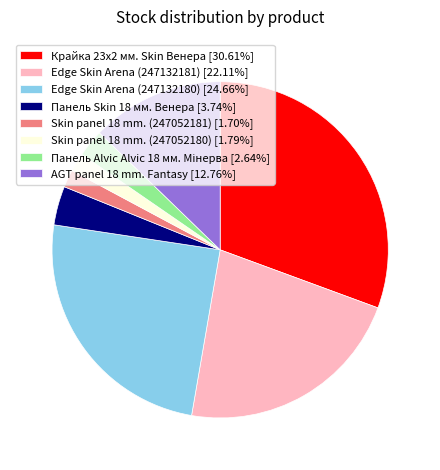

Does any single category account for the majority?

No